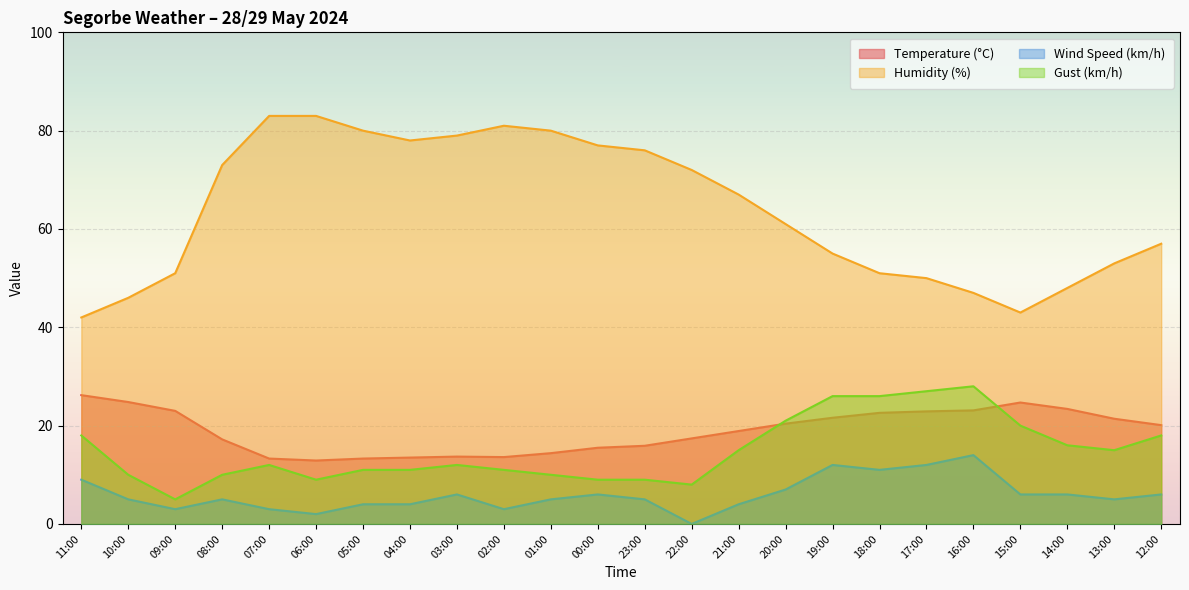

How many lines are shown in the chart?

4